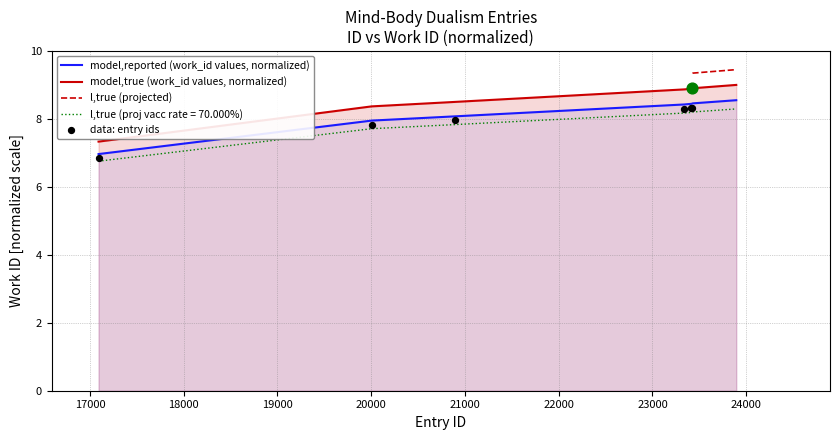

What is the maximum value for l,true (proj vacc rate = 70.000%)?

8.3